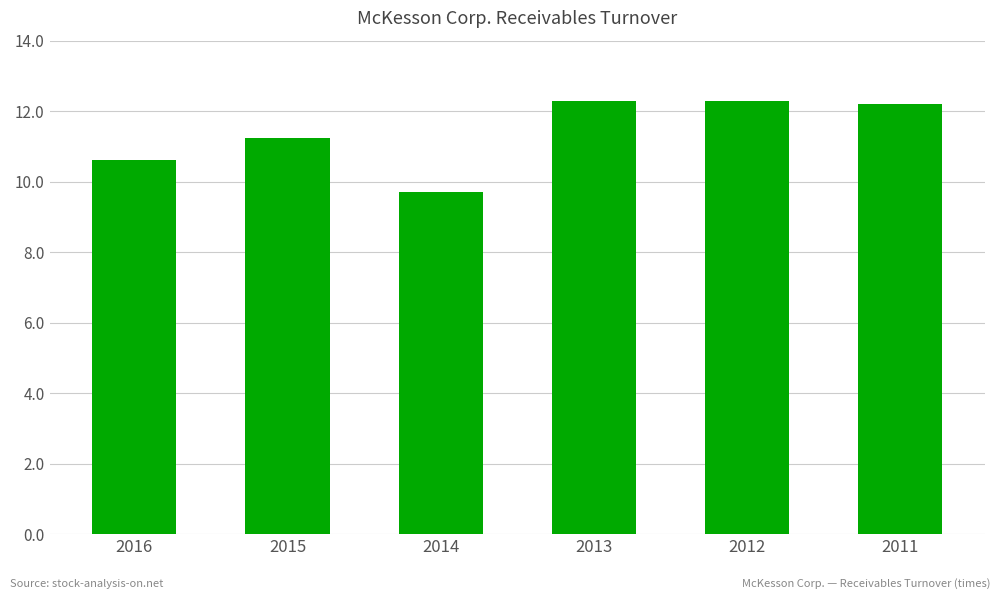

What is the change in value from 2014 to 2011?

+2.5